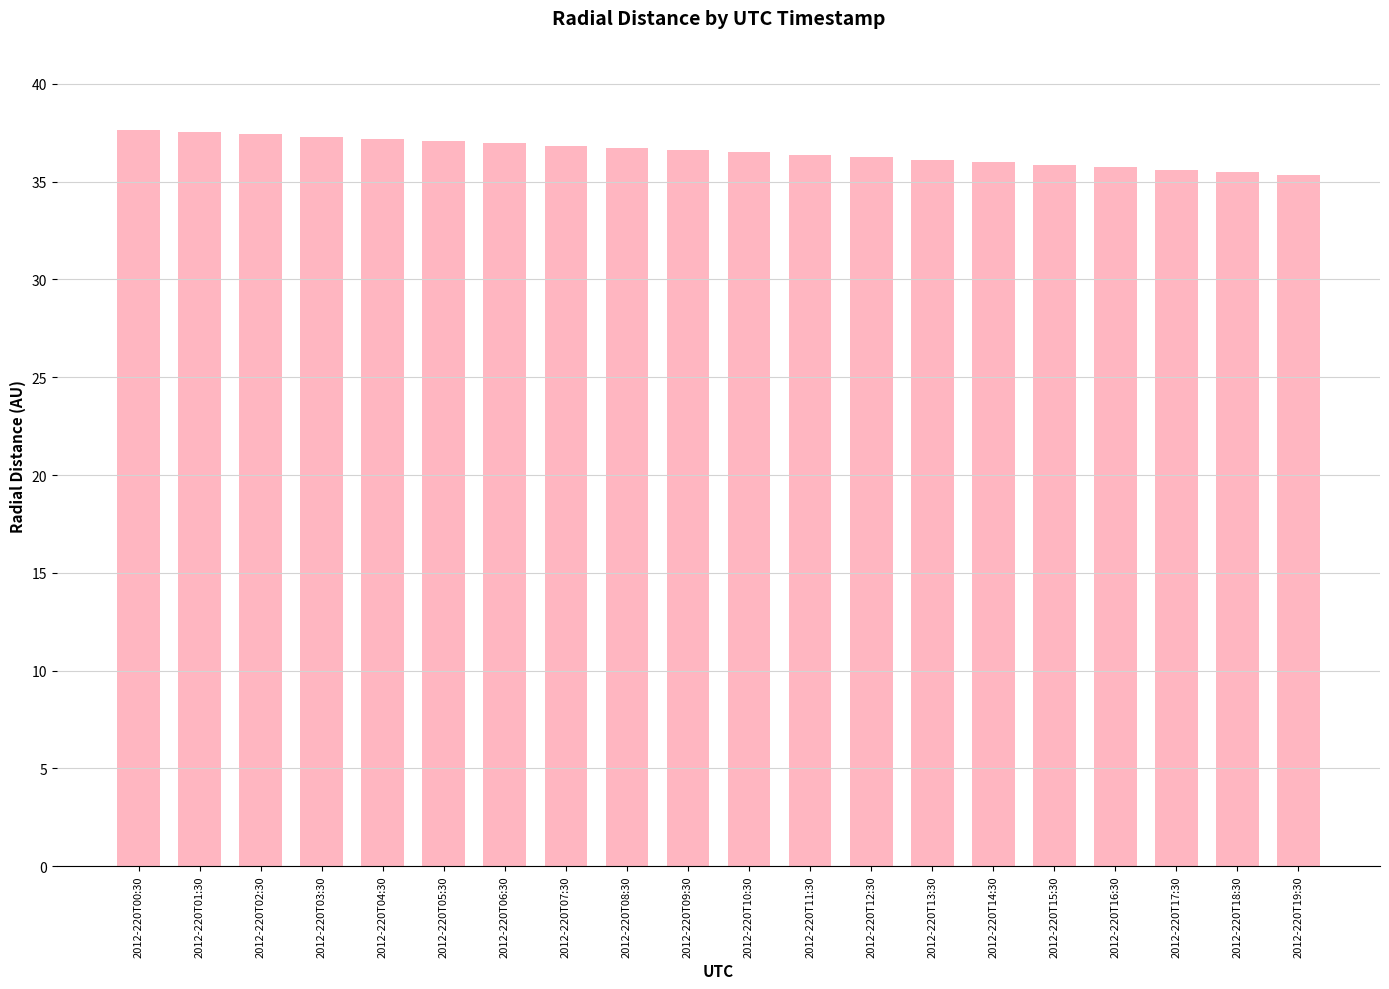

What is the maximum value shown in the chart?

37.6